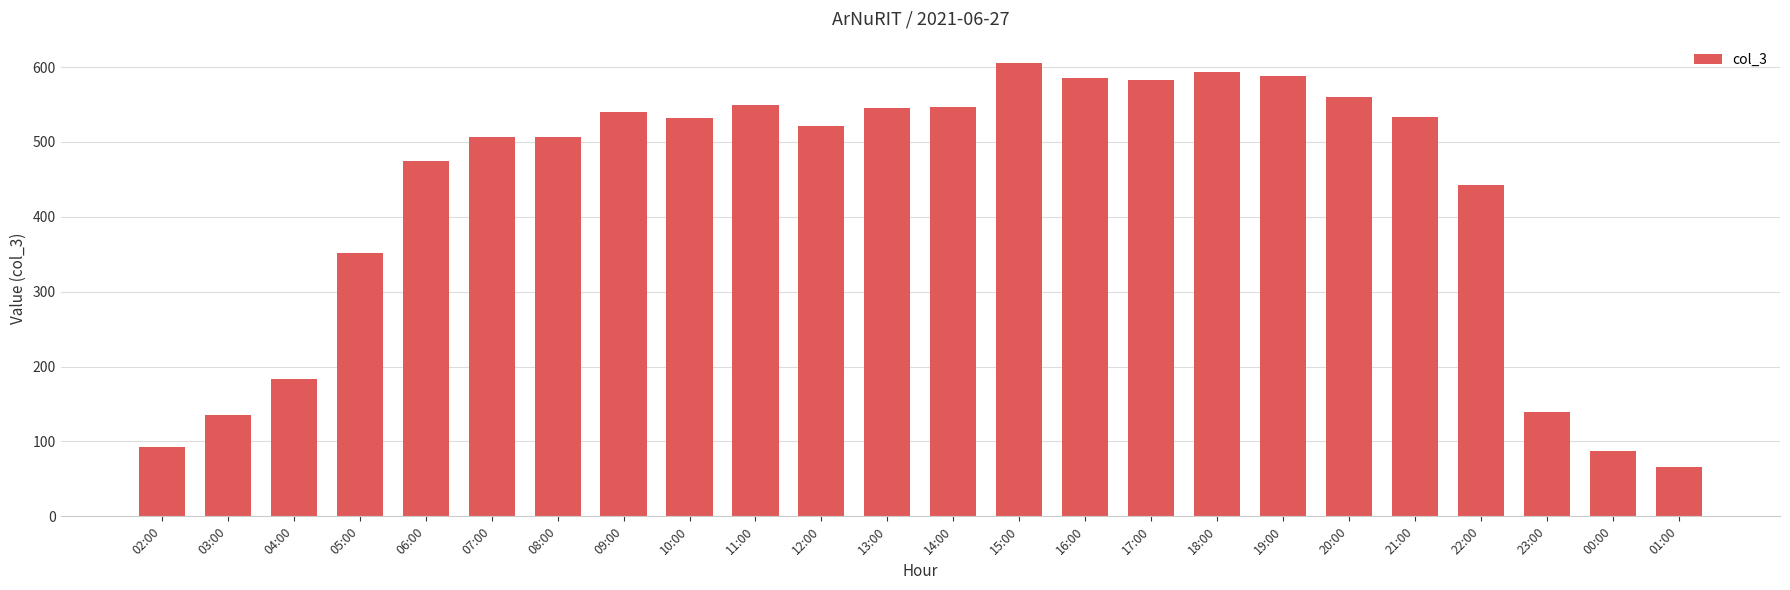

What is the difference between the maximum and second lowest values?

518